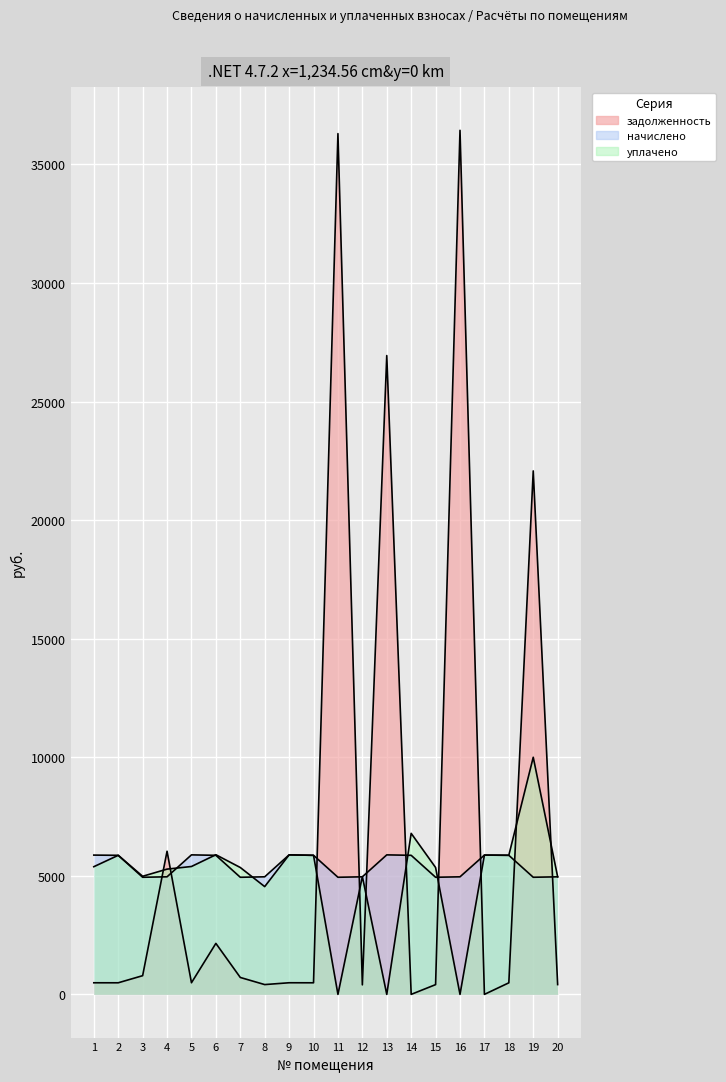

Between 11 and 2, which is larger?

11